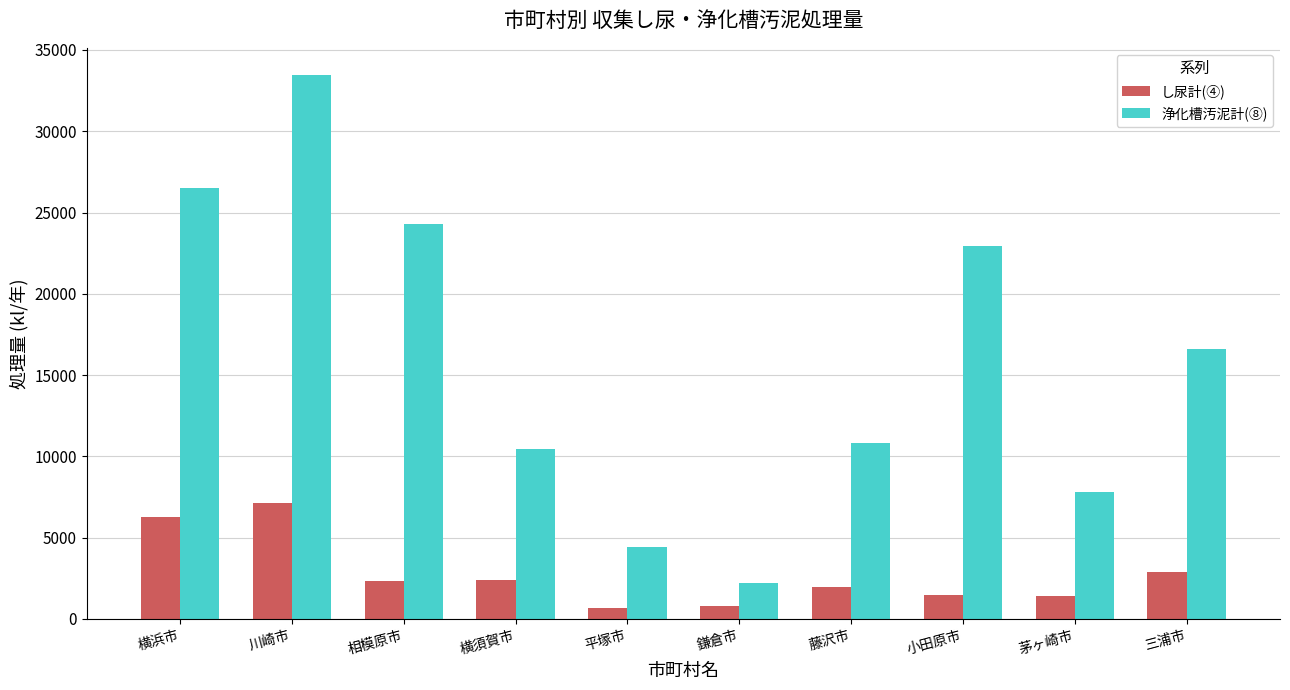

The し尿計(④) series shows 10382 at 川崎市. True or false?

False